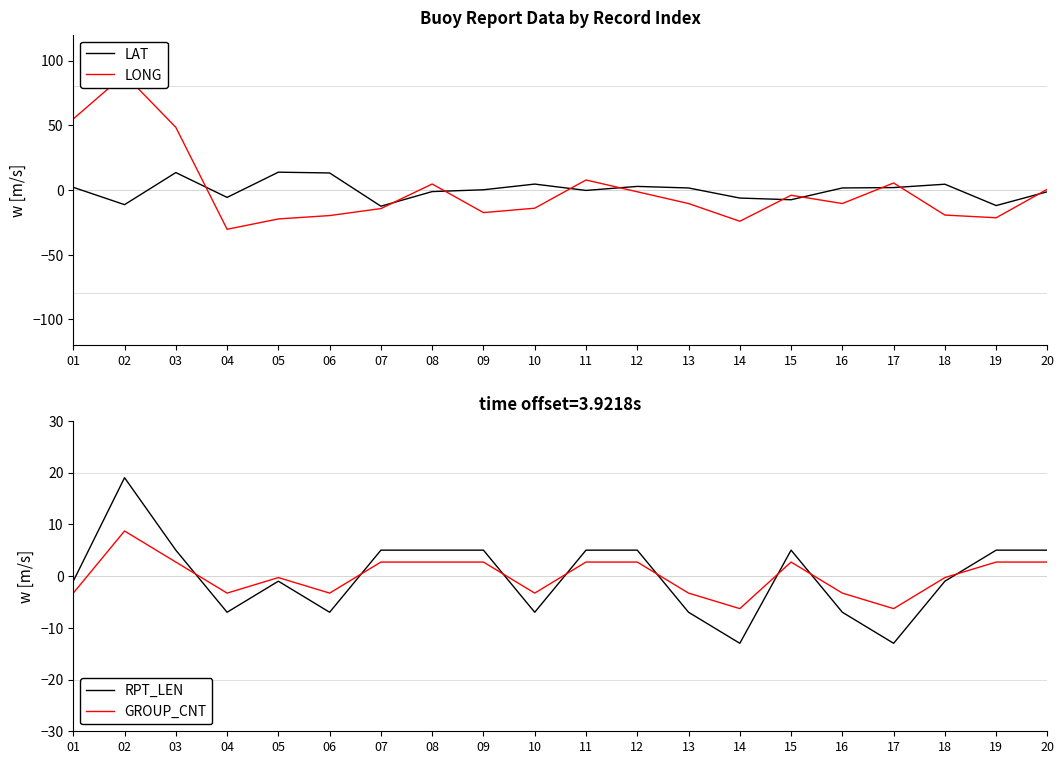

Where is the first local maximum for GROUP_CNT?

02